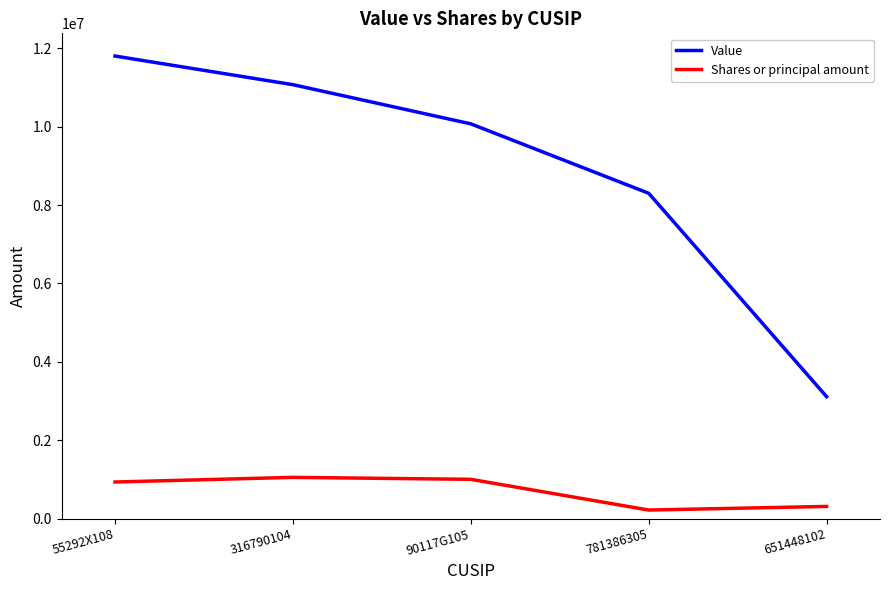

What is the difference between the maximum and minimum values in the Shares or principal amount series?

834000